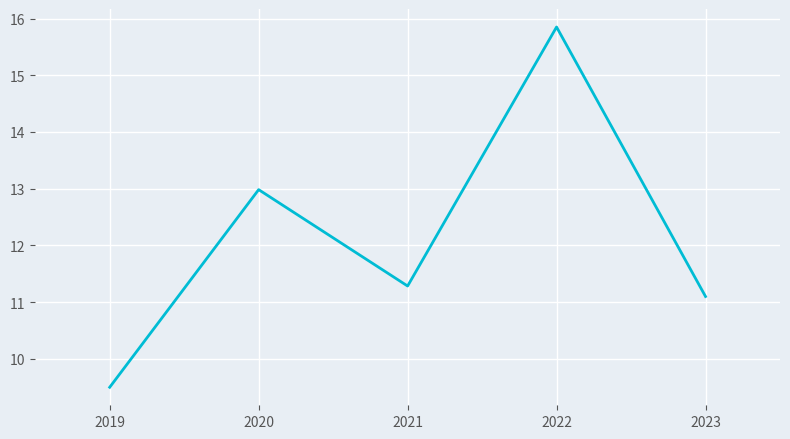

At which label is the value closest to 12?

2021